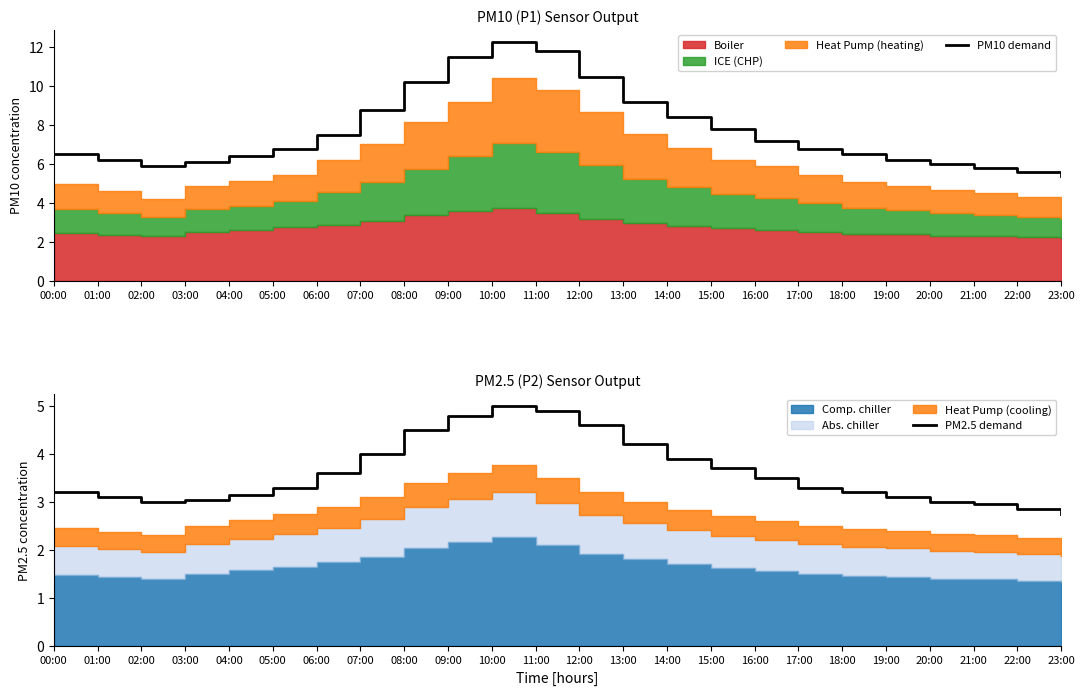

True or false: PM2.5 demand and PM10 demand cross at least once.

False